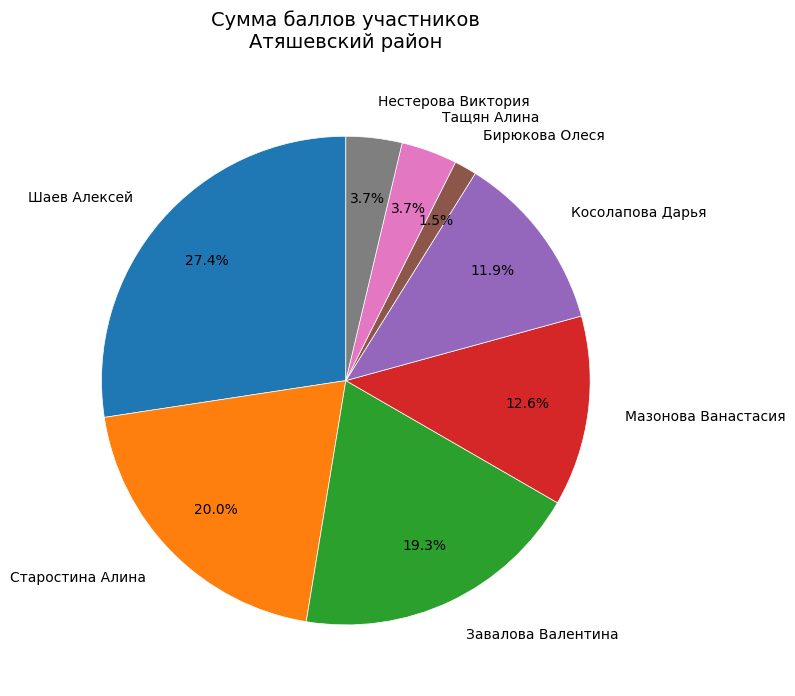

Between Шаев Алексей and Завалова Валентина, which is larger?

Шаев Алексей